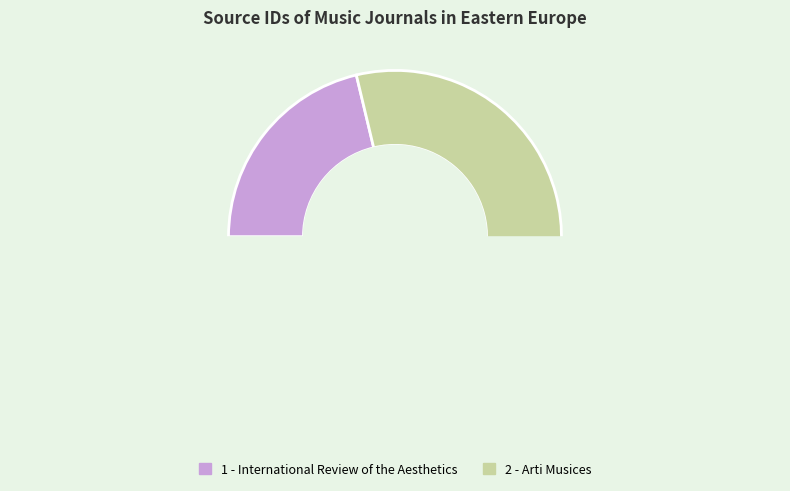

Count the number of slices in the pie.

2